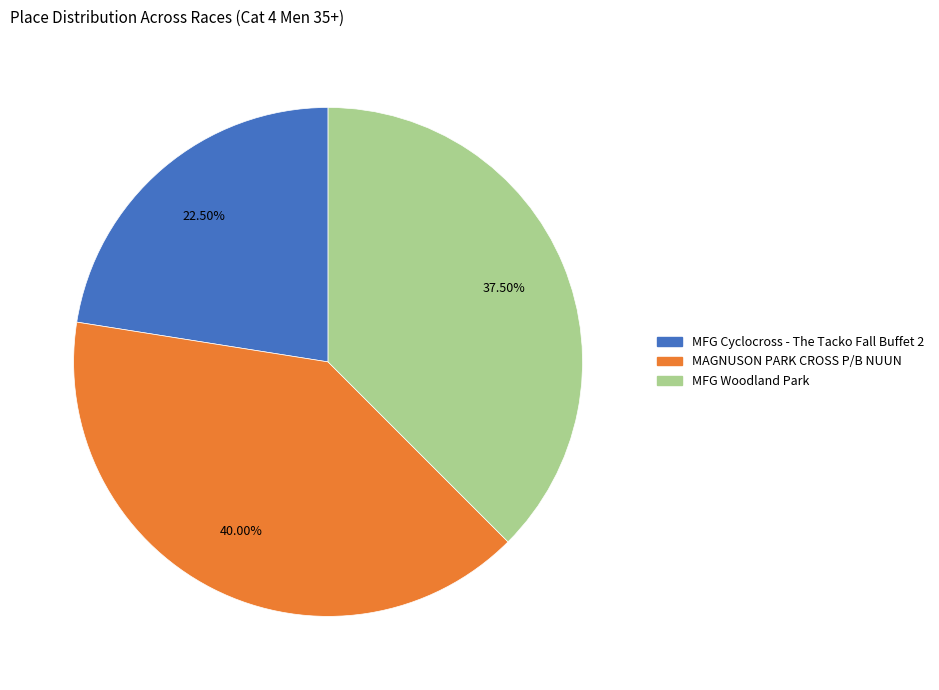

Which category has the smallest portion of the pie?

MFG Cyclocross - The Tacko Fall Buffet 2